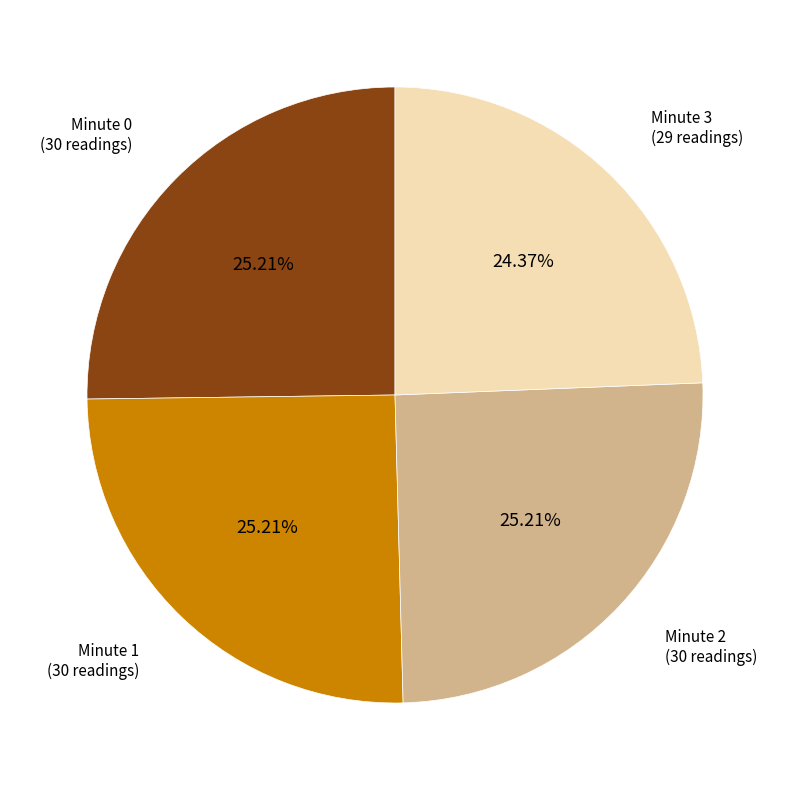

Is there any slice that represents more than half of the pie?

No